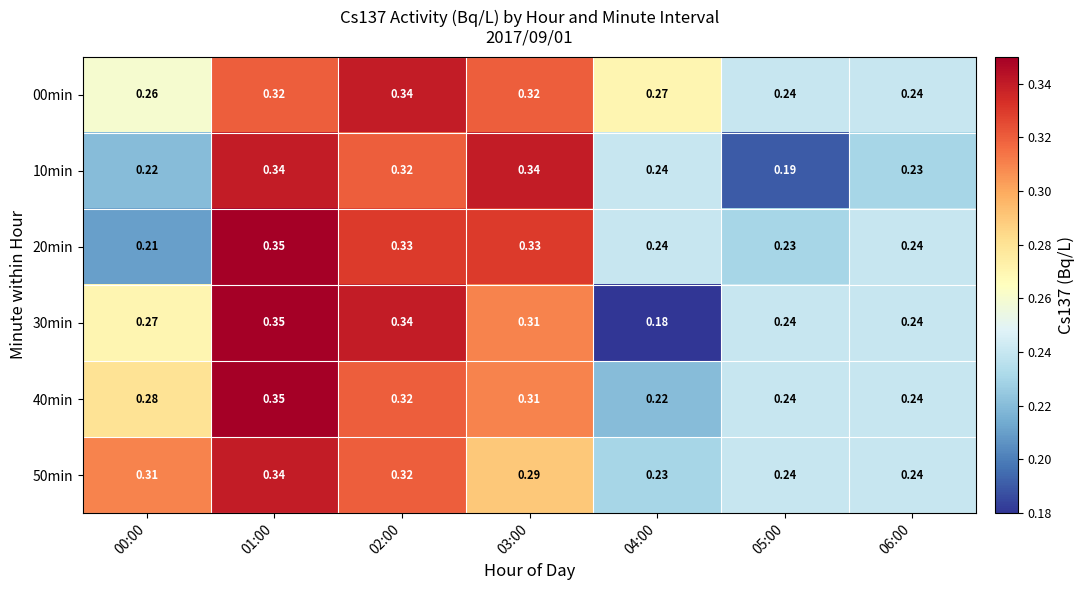

Is the value of 40min at 01:00 greater than the value of 00min at 02:00?

Yes